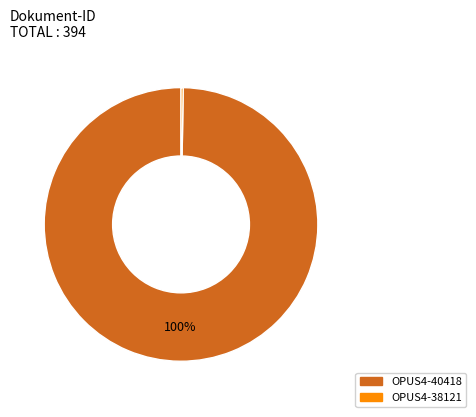

Is there any slice that represents more than half of the pie?

Yes